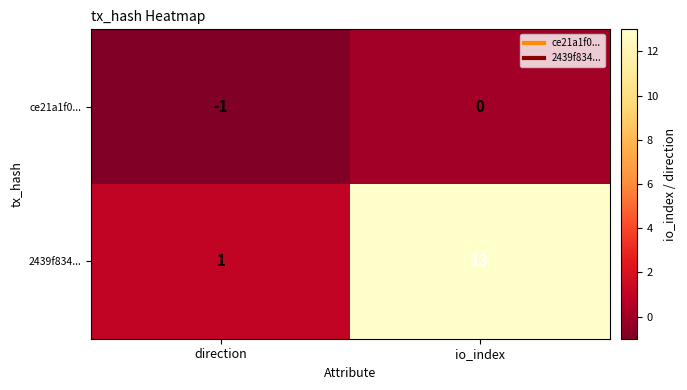

Which label corresponds to the smallest value in the chart?

direction